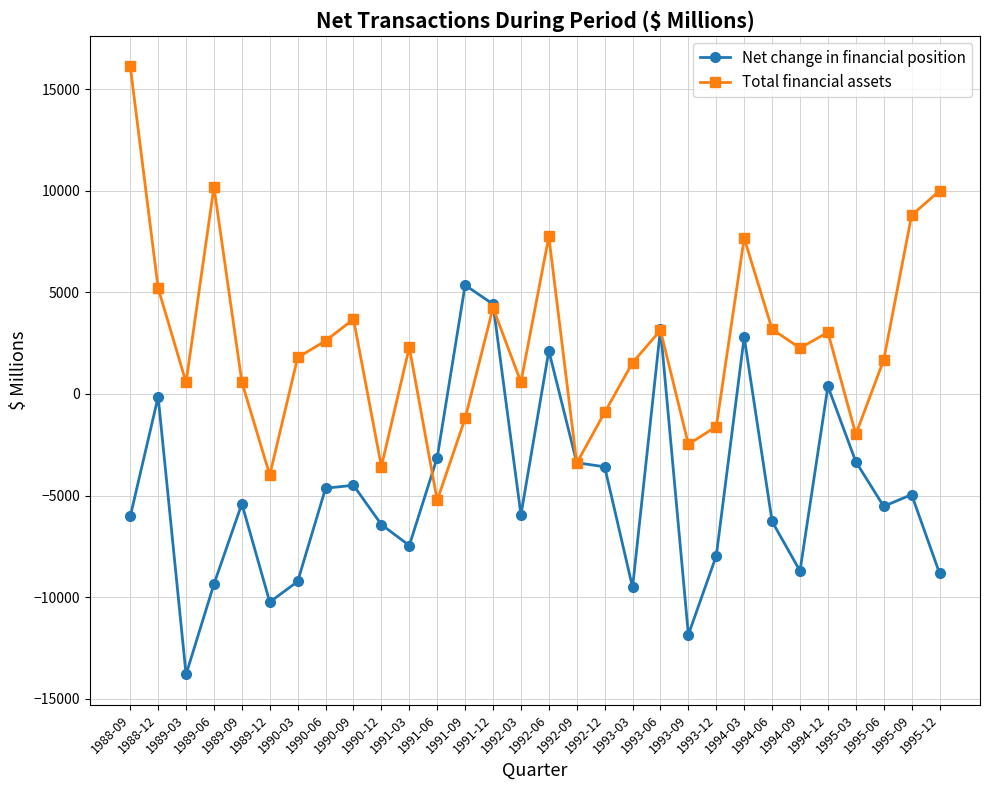

Where does the Total financial assets series first go above 2263?

1988-09